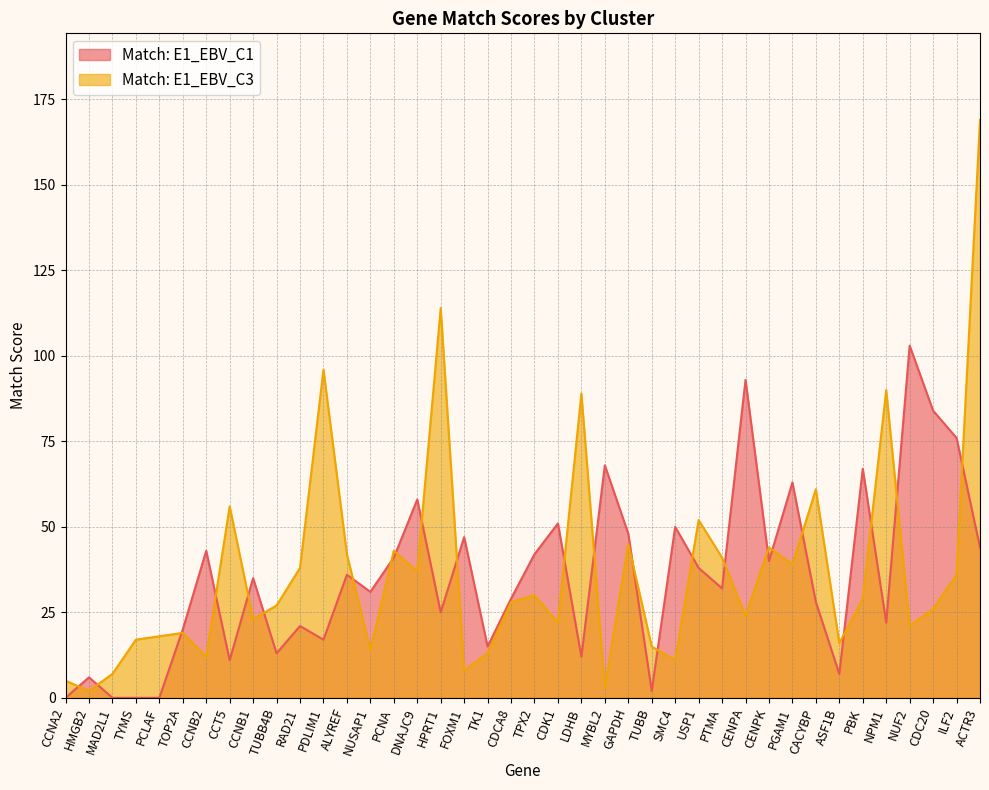

How many data points does each series have?

40